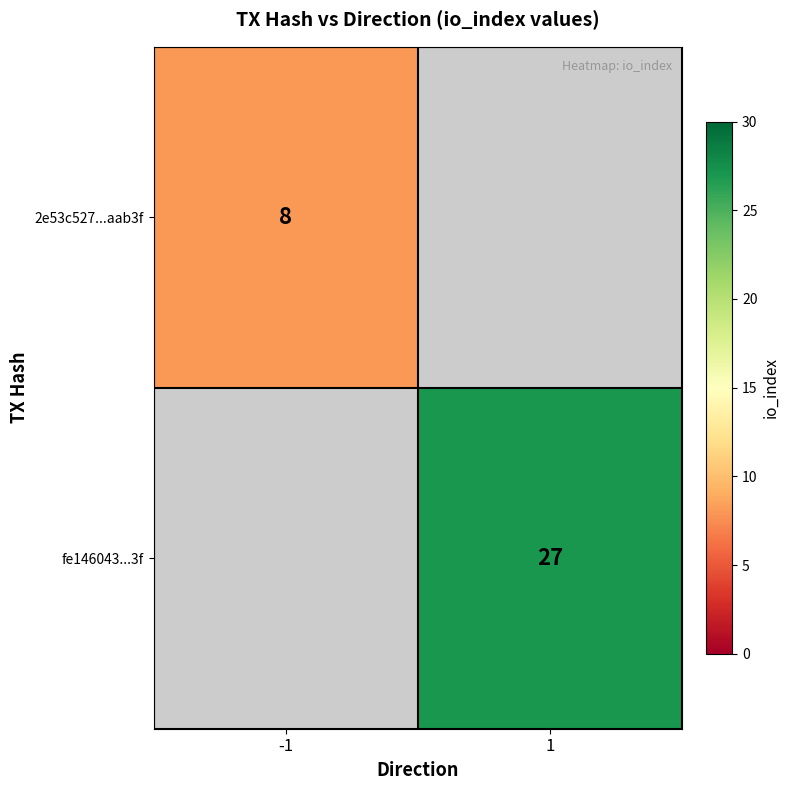

The value of fe146043...3f at 1 is 45. True or false?

False